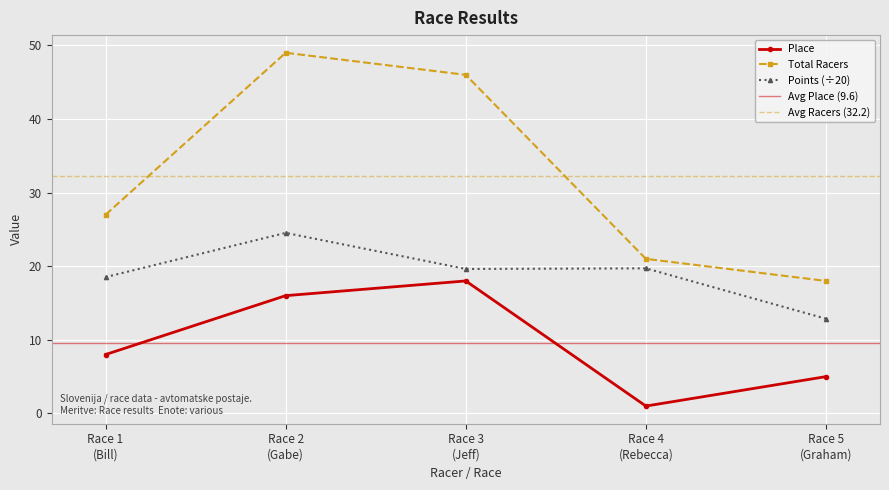

True or false: Total Racers has more than 1 points higher than both neighbors.

False